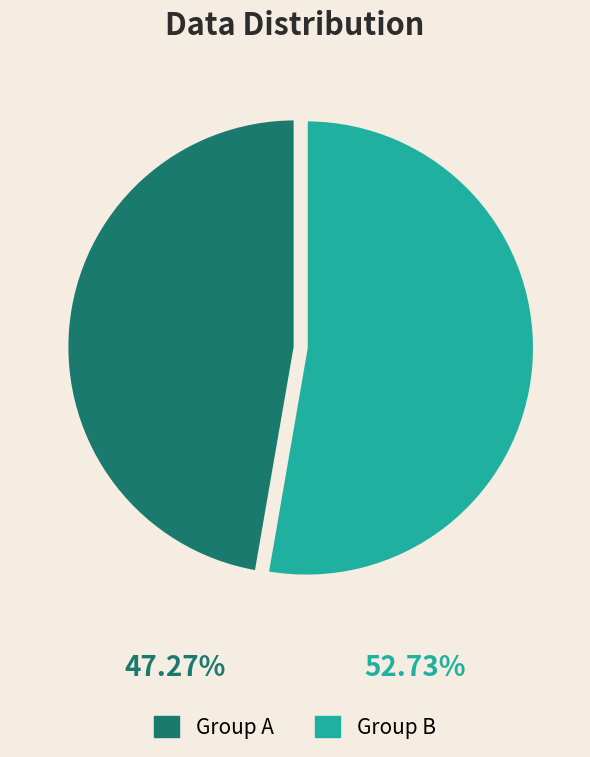

How many slices are in this pie chart?

2